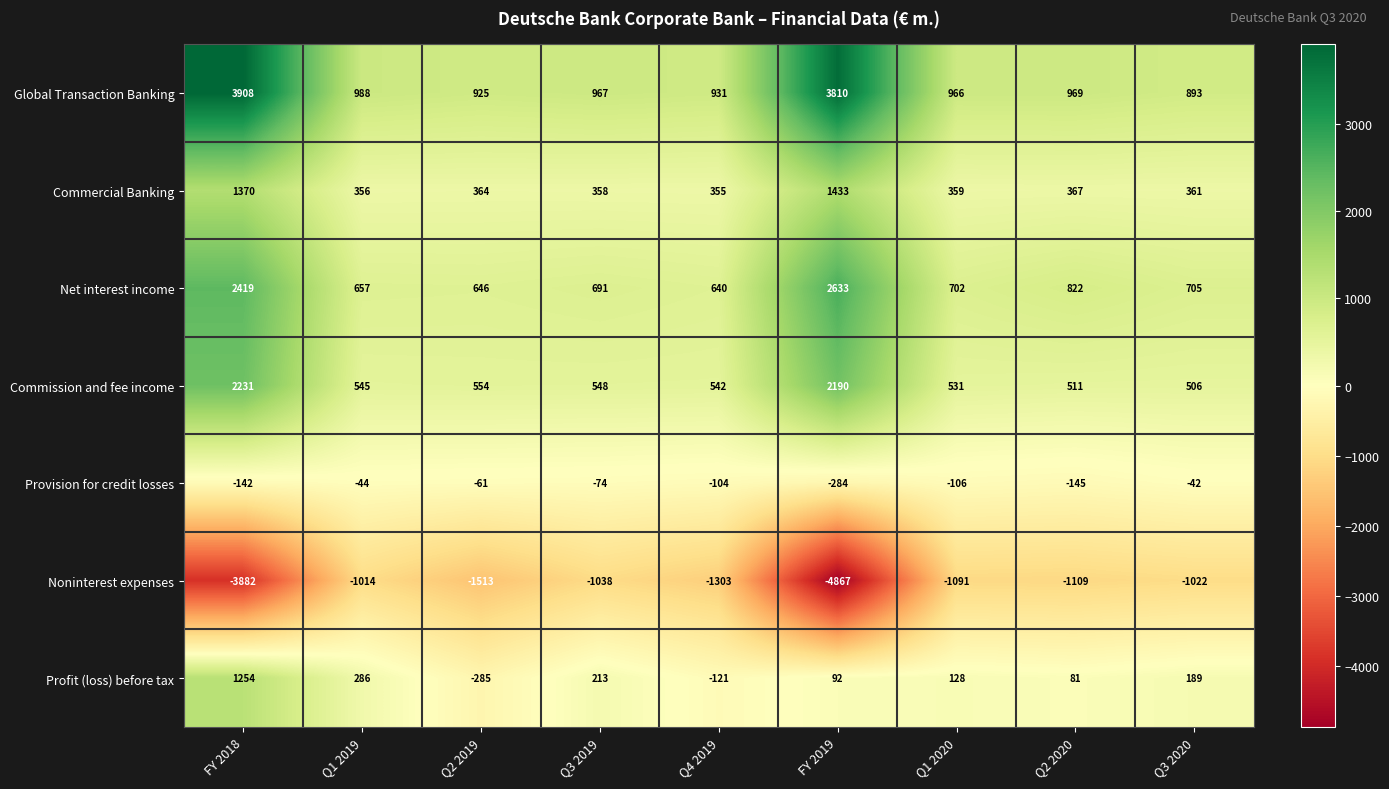

Is it true that Net interest income equals 3998 at FY 2019?

False